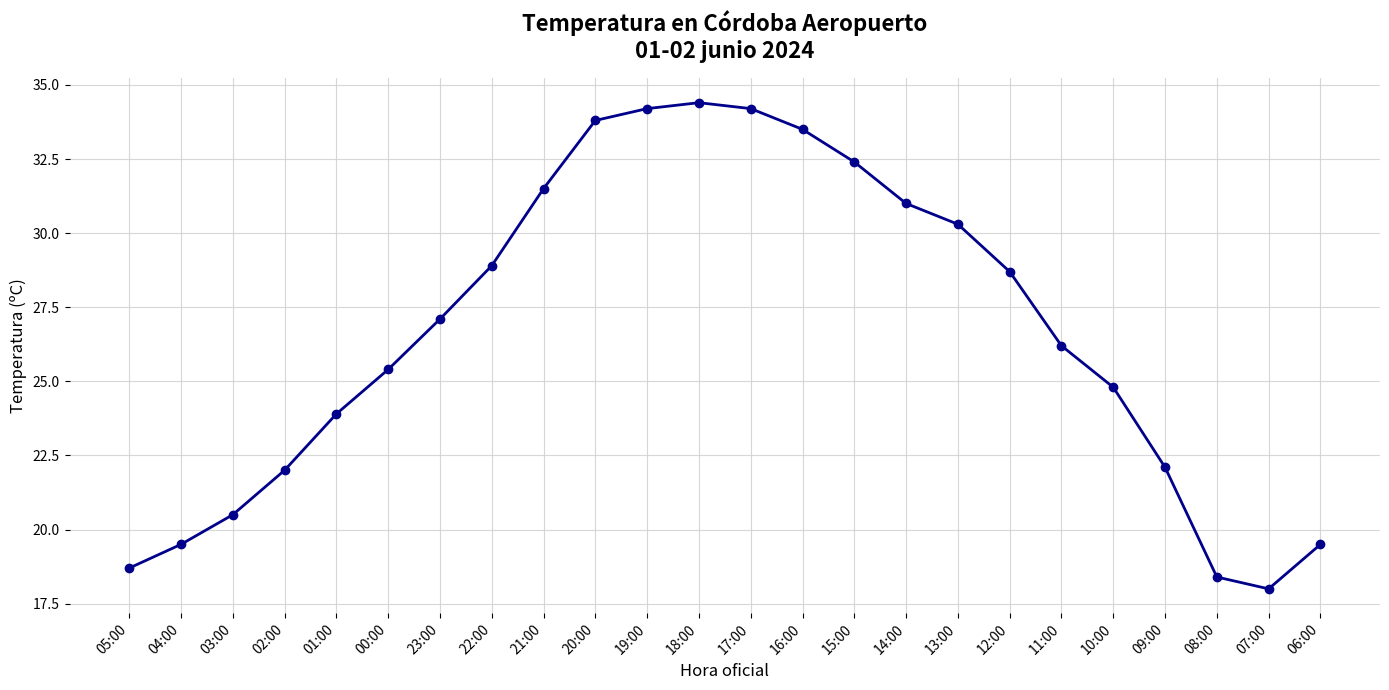

What is the maximum value shown in the chart?

34.4